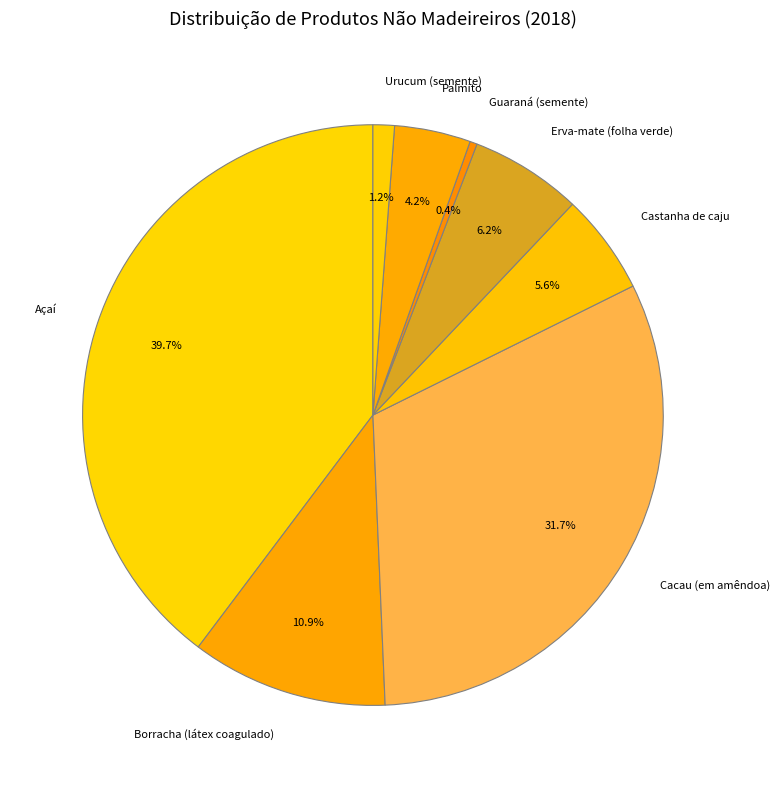

Which slice is the largest?

Açaí